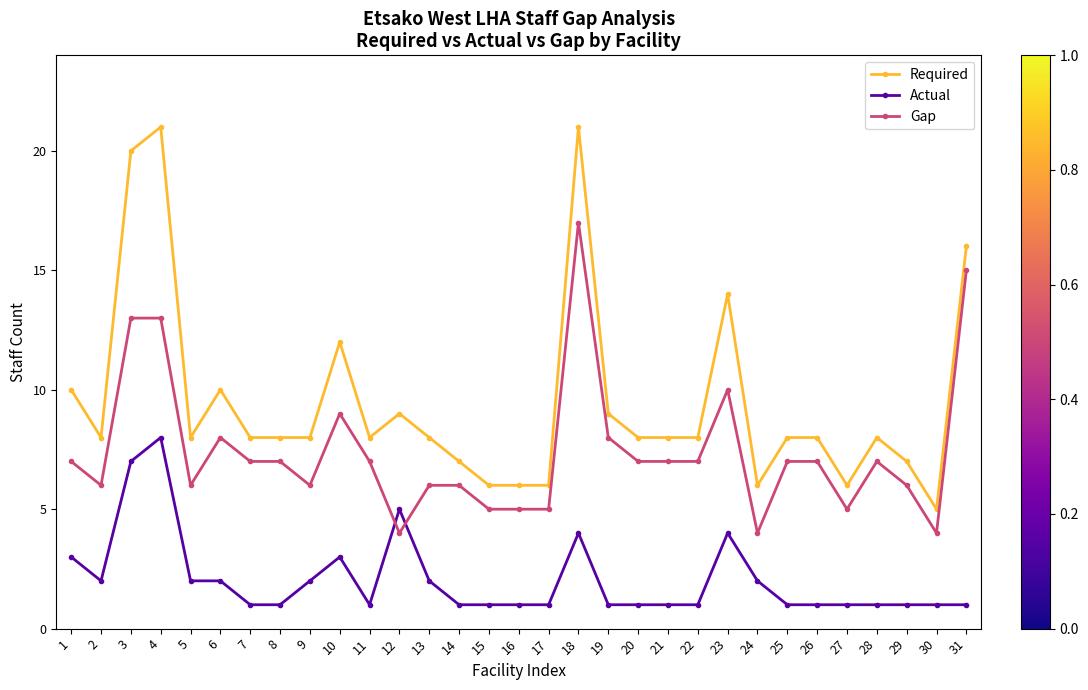

Which series has the largest range (max minus min)?

Required